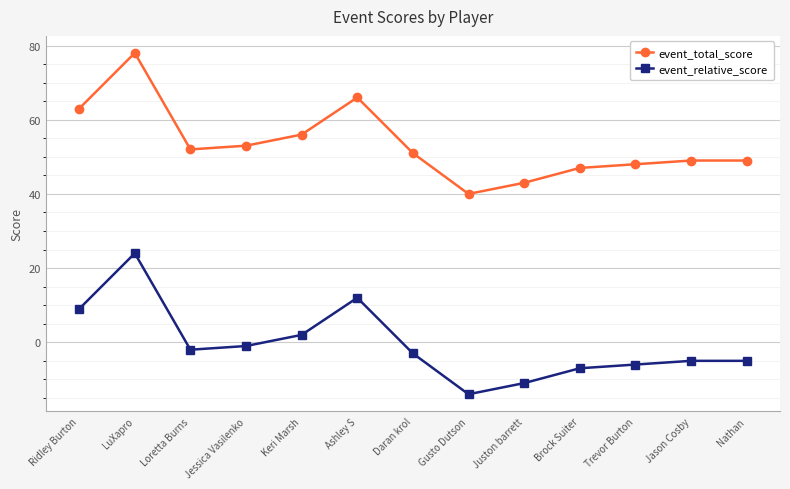

Does the chart have visible grid lines?

Yes